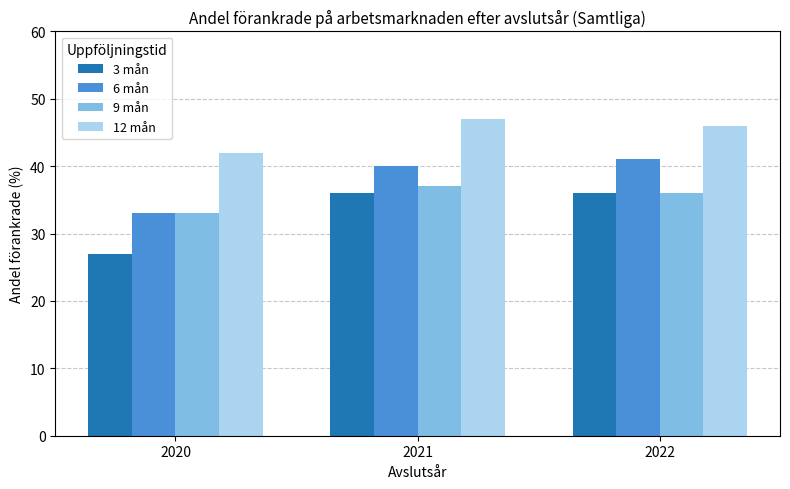

Which series changed the most between 2020 and 2022?

3 mån